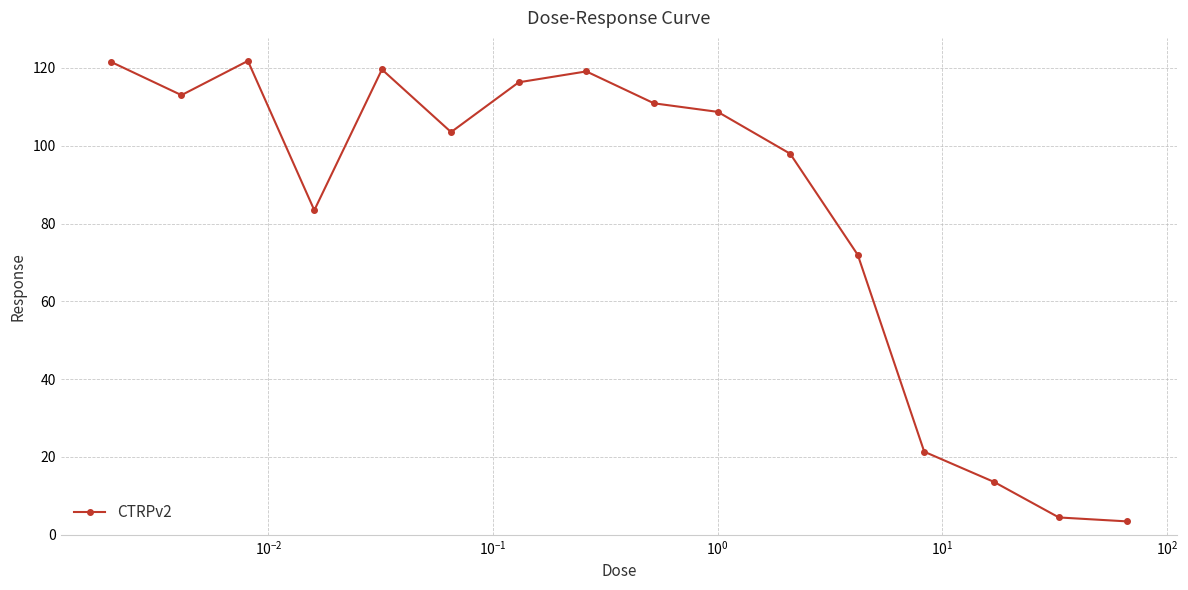

What is the average value?

83.2